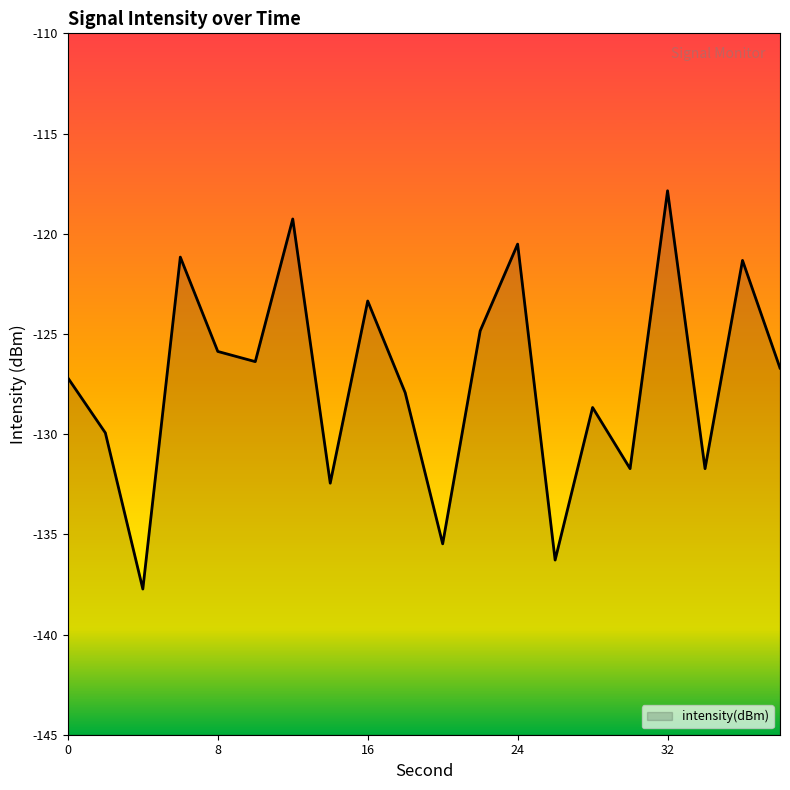

Where is the first local minimum?

4